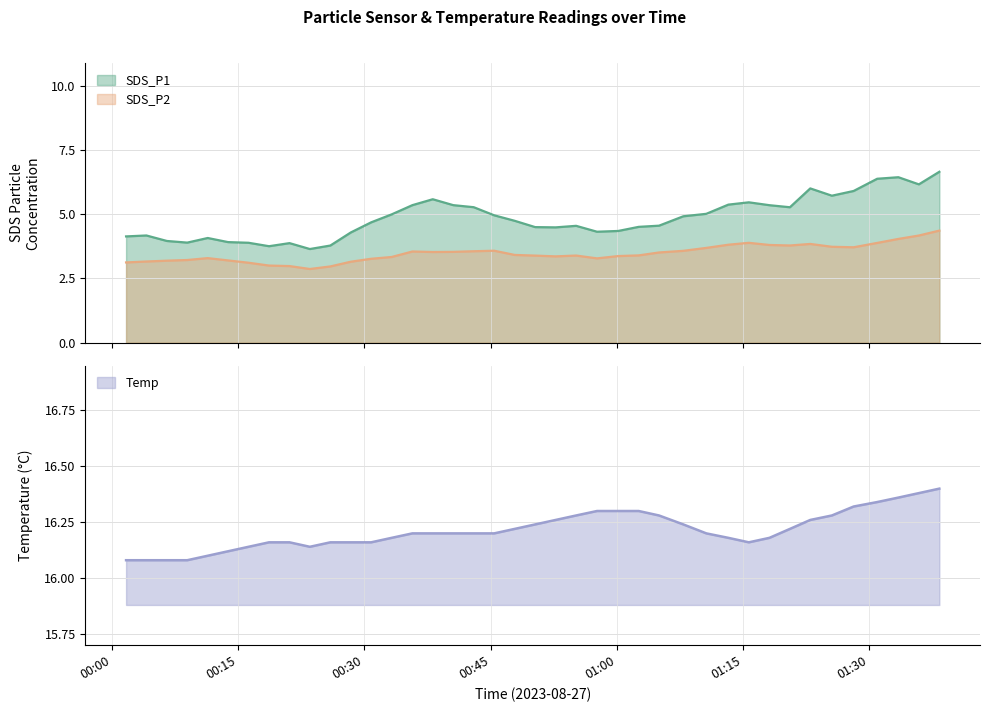

Is the value of SDS_P1 at 14 greater than the value of SDS_P2 at 39?

Yes